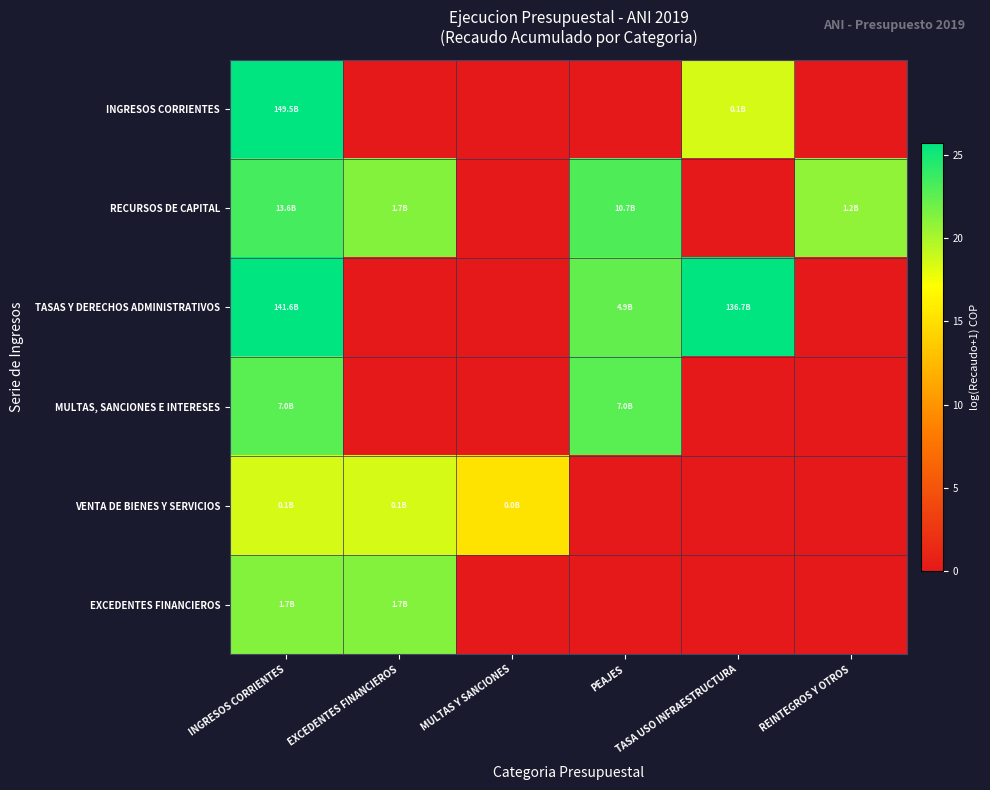

Between MULTAS Y SANCIONES and TASA USO INFRAESTRUCTURA, which is larger?

TASA USO INFRAESTRUCTURA